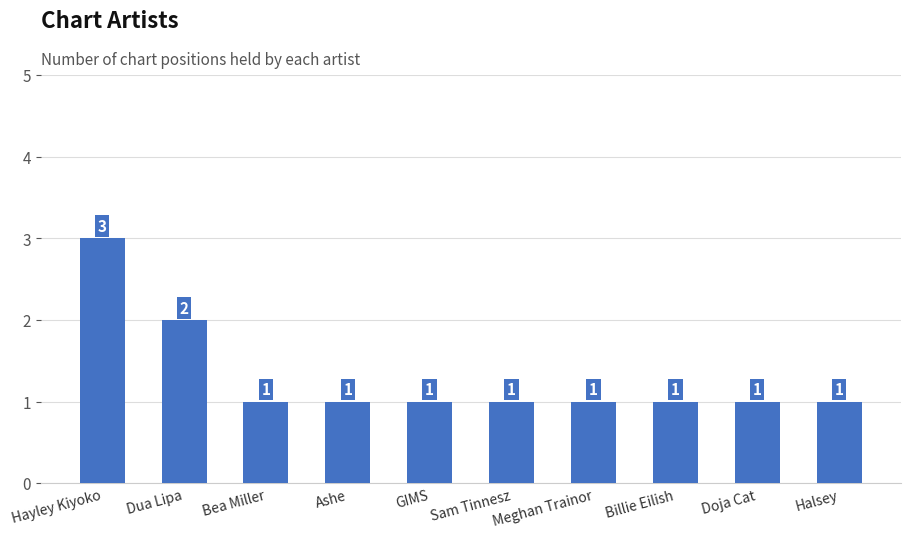

What is the sum of all values?

13